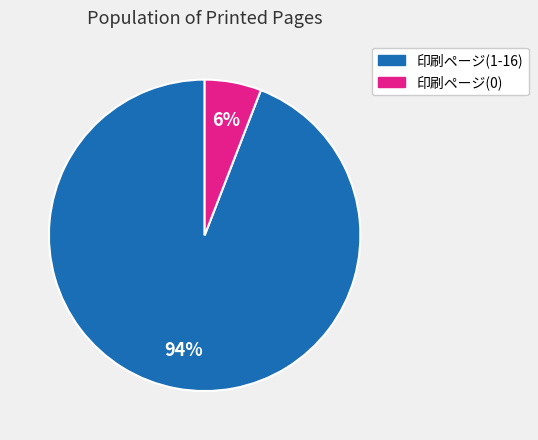

Does any single category account for the majority?

Yes